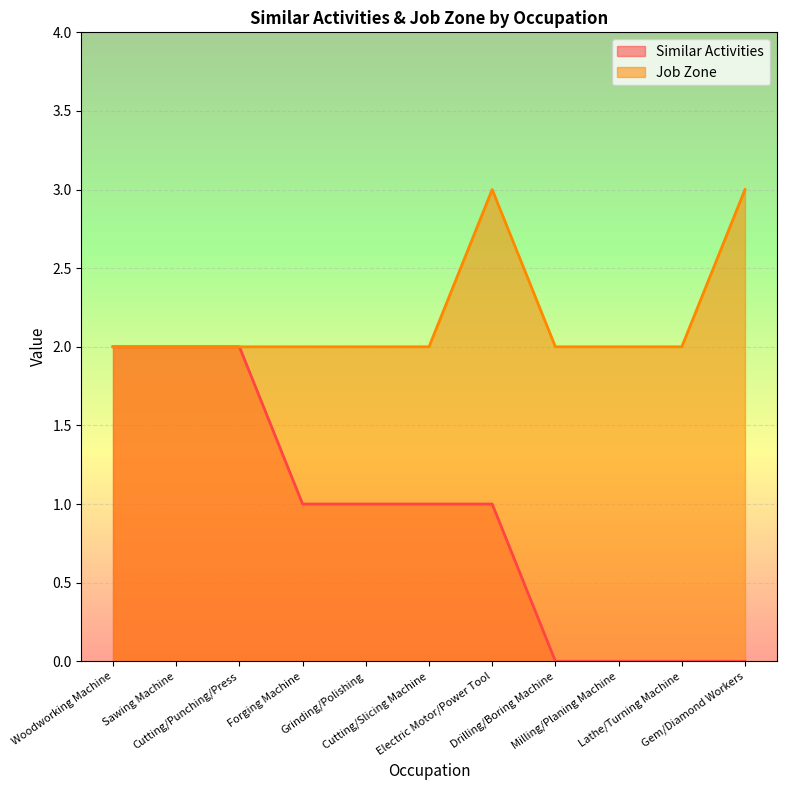

What is the difference between the highest and lowest values at Drilling/Boring Machine?

2